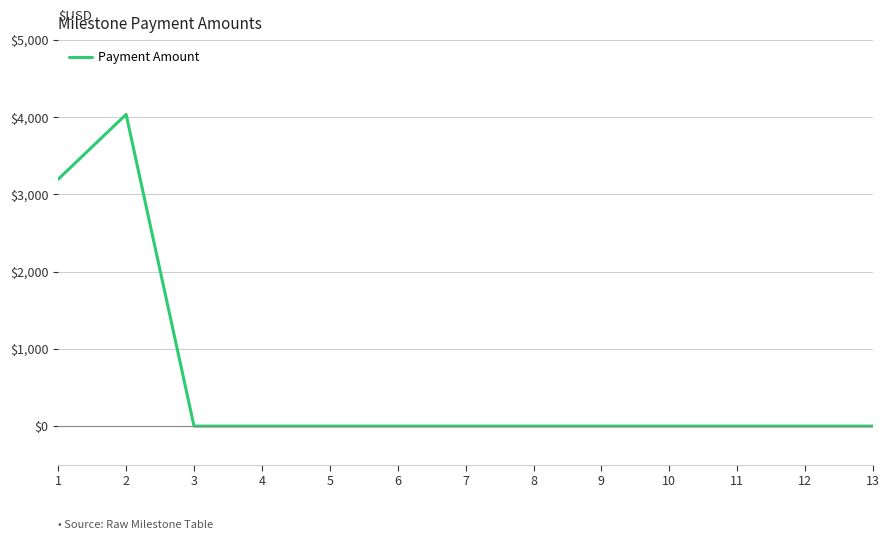

Which label corresponds to the largest value in the chart?

2